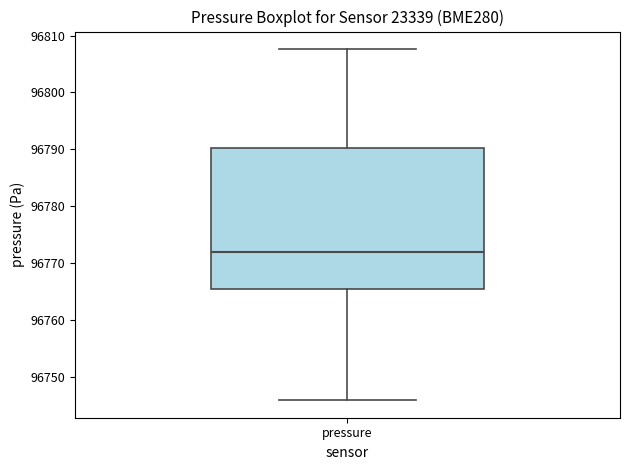

Where is the upper edge of the box for pressure on the y-axis? The values are not printed on the chart, so give them approximately, as read against the axis.

96790